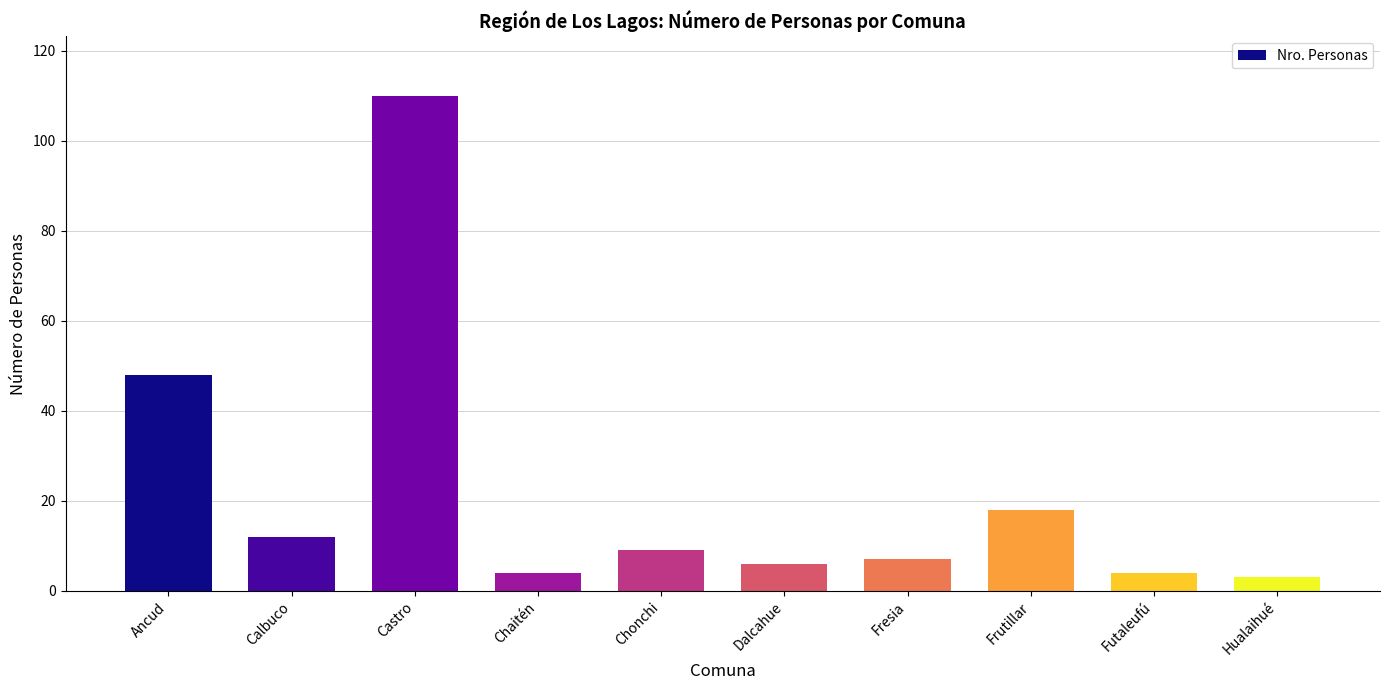

What is the difference between the maximum and second lowest values?

106